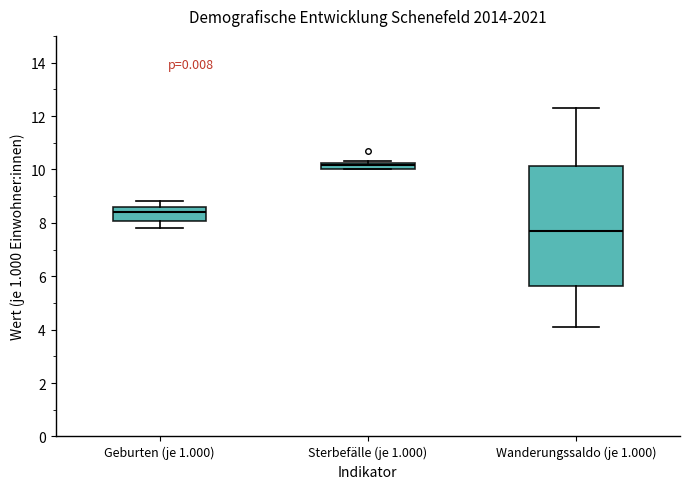

Which box's median line is the highest?

Sterbefälle (je 1.000)